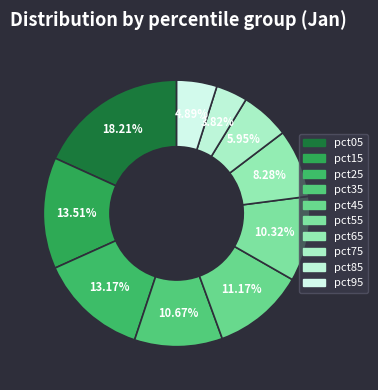

To the nearest percent, what is the average slice percentage?

10%